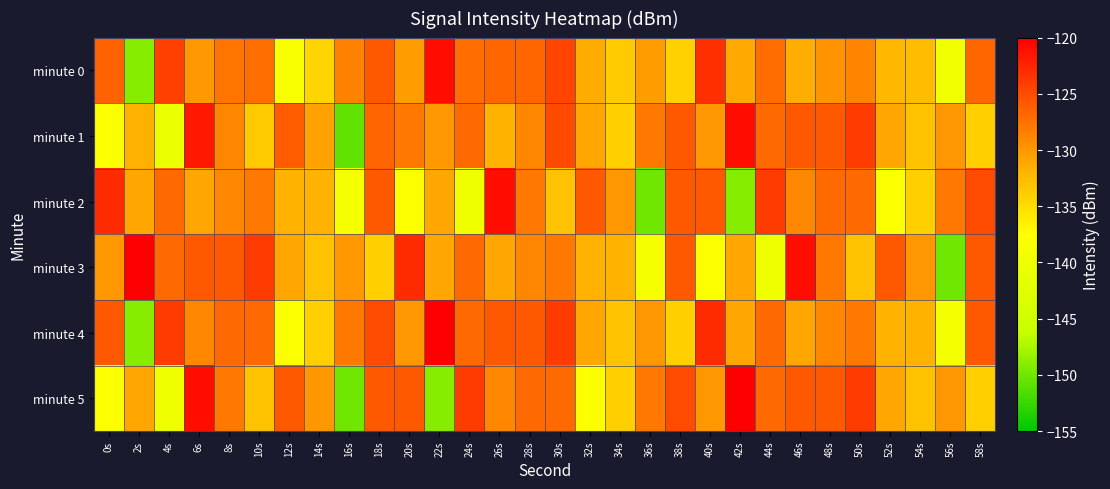

Reading left to right, transcribe all the data shown in this chart.

minute 0: 0s=-126.5	2s=-149.0	4s=-124.3	6s=-130.0	8s=-127.8	10s=-127.3	12s=-138.2	14s=-134.5	16s=-128.5	18s=-125.9	20s=-130.3	22s=-121.0	24s=-127.2	26s=-126.8	28s=-126.8	30s=-124.6	32s=-131.4	34s=-133.7	36s=-130.3	38s=-134.2	40s=-123.2	42s=-131.1	44s=-127.2	46s=-131.6	48s=-129.8	50s=-128.9	52s=-132.2	54s=-132.7	56s=-139.5	58s=-126.8
minute 1: 0s=-138.0	2s=-131.9	4s=-140.7	6s=-121.7	8s=-128.9	10s=-133.7	12s=-126.0	14s=-130.7	16s=-150.7	18s=-126.6	20s=-128.0	22s=-130.0	24s=-127.0	26s=-132.0	28s=-129.0	30s=-125.0	32s=-131.0	34s=-134.0	36s=-128.0	38s=-126.0	40s=-130.0	42s=-121.0	44s=-127.0	46s=-126.0	48s=-126.0	50s=-124.0	52s=-131.0	54s=-133.0	56s=-130.0	58s=-134.0
minute 2: 0s=-123.0	2s=-131.0	4s=-127.0	6s=-131.0	8s=-129.0	10s=-128.0	12s=-132.0	14s=-132.0	16s=-139.0	18s=-126.0	20s=-138.0	22s=-131.0	24s=-140.0	26s=-121.0	28s=-128.0	30s=-133.0	32s=-126.0	34s=-130.0	36s=-150.0	38s=-126.0	40s=-126.0	42s=-149.0	44s=-124.0	46s=-129.0	48s=-127.0	50s=-127.0	52s=-138.0	54s=-134.0	56s=-128.0	58s=-125.0
minute 3: 0s=-130.0	2s=-120.0	4s=-127.0	6s=-126.0	8s=-126.0	10s=-124.0	12s=-131.0	14s=-133.0	16s=-130.0	18s=-134.0	20s=-123.0	22s=-131.0	24s=-127.0	26s=-131.0	28s=-129.0	30s=-128.0	32s=-132.0	34s=-132.0	36s=-139.0	38s=-126.0	40s=-138.0	42s=-131.0	44s=-140.0	46s=-121.0	48s=-128.0	50s=-133.0	52s=-126.0	54s=-130.0	56s=-150.0	58s=-126.0
minute 4: 0s=-126.0	2s=-149.0	4s=-124.0	6s=-129.0	8s=-127.0	10s=-127.0	12s=-138.0	14s=-134.0	16s=-128.0	18s=-125.0	20s=-130.0	22s=-120.0	24s=-127.0	26s=-126.0	28s=-126.0	30s=-124.0	32s=-131.0	34s=-133.0	36s=-130.0	38s=-134.0	40s=-123.0	42s=-131.0	44s=-127.0	46s=-131.0	48s=-129.0	50s=-128.0	52s=-132.0	54s=-132.0	56s=-139.0	58s=-126.0
minute 5: 0s=-138.0	2s=-131.0	4s=-140.0	6s=-121.0	8s=-128.0	10s=-133.0	12s=-126.0	14s=-130.0	16s=-150.0	18s=-126.0	20s=-126.0	22s=-149.0	24s=-124.0	26s=-129.0	28s=-127.0	30s=-127.0	32s=-138.0	34s=-134.0	36s=-128.0	38s=-125.0	40s=-130.0	42s=-120.0	44s=-127.0	46s=-126.0	48s=-126.0	50s=-124.0	52s=-131.0	54s=-133.0	56s=-130.0	58s=-134.0